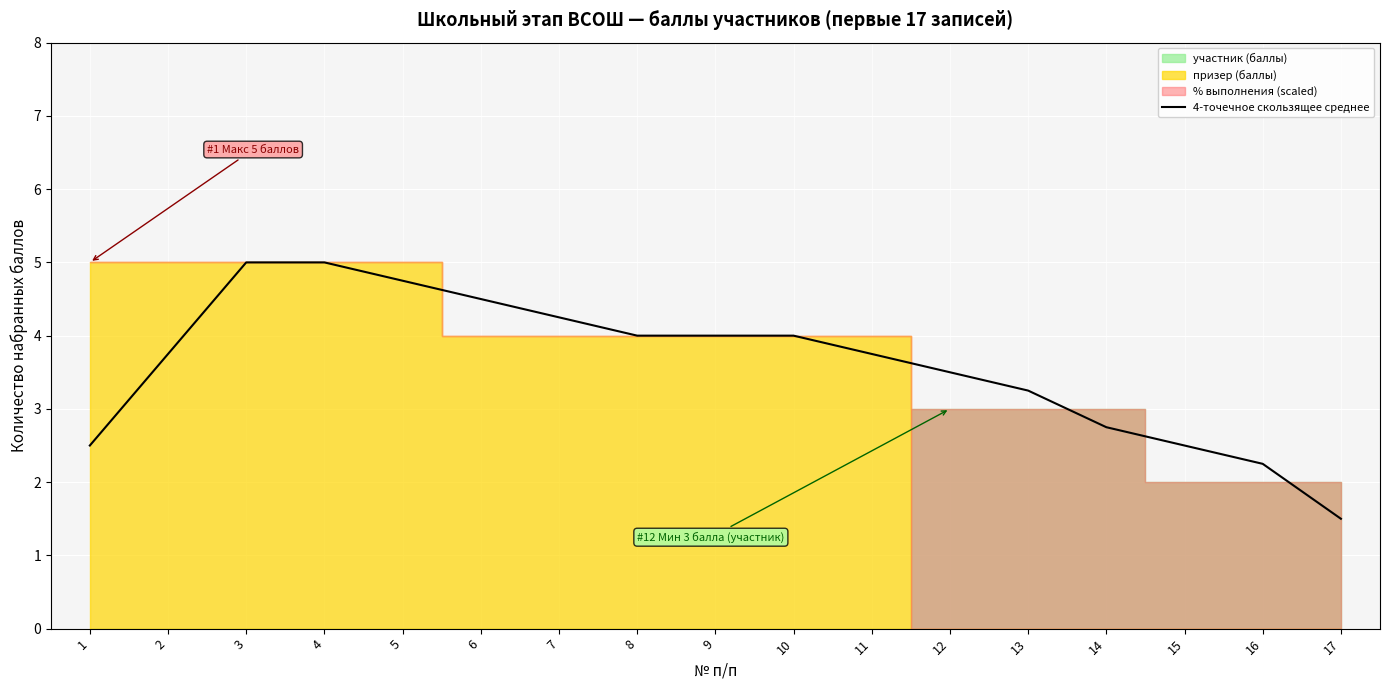

The value at 7 is 4.2. True or false?

True